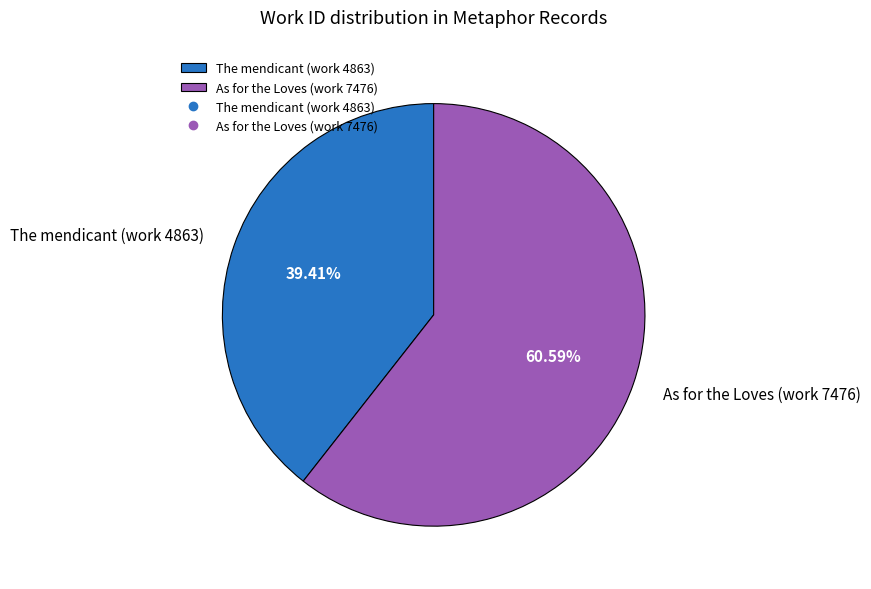

Which category accounts for the majority?

As for the Loves (work 7476)